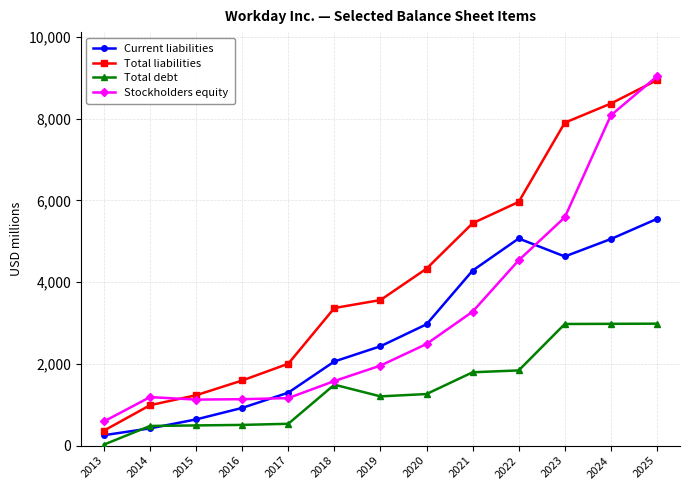

Does the chart display data point markers on the line(s)?

Yes